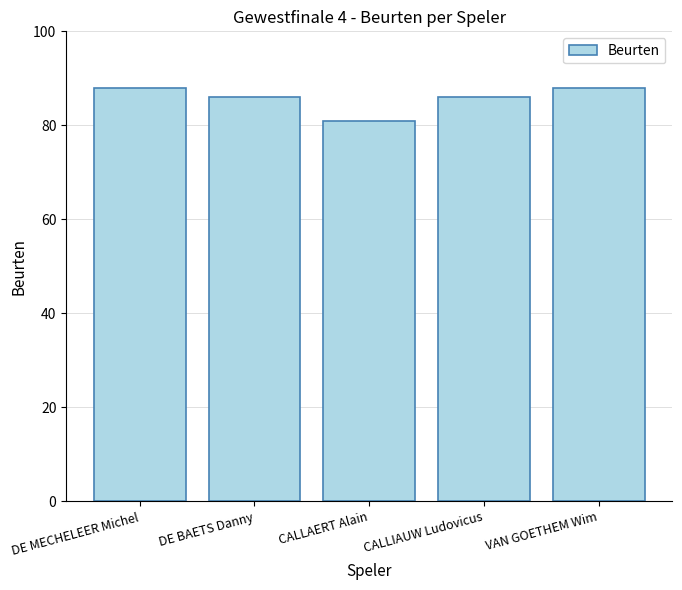

What is the greatest value displayed?

88